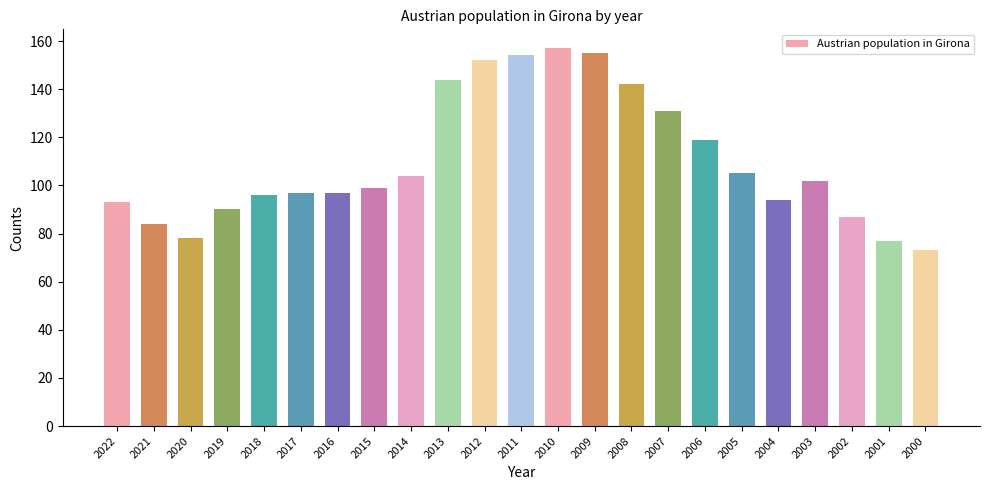

Reading left to right, list all the values displayed in this chart.

93	84	78	90	96	97	97	99	104	144	152	154	157	155	142	131	119	105	94	102	87	77	73